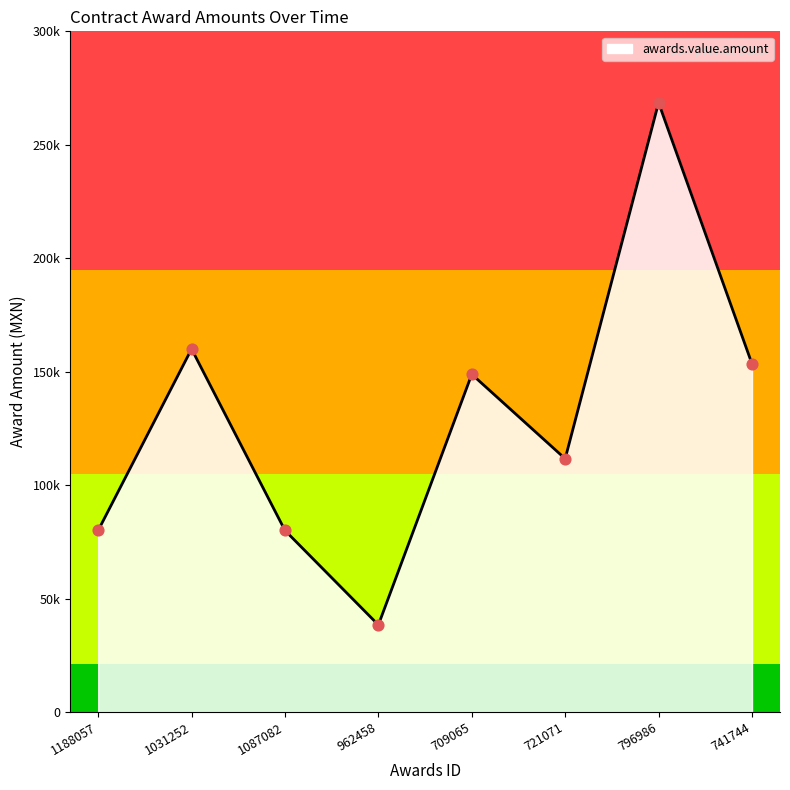

Between 962458 and 796986, which is larger?

796986